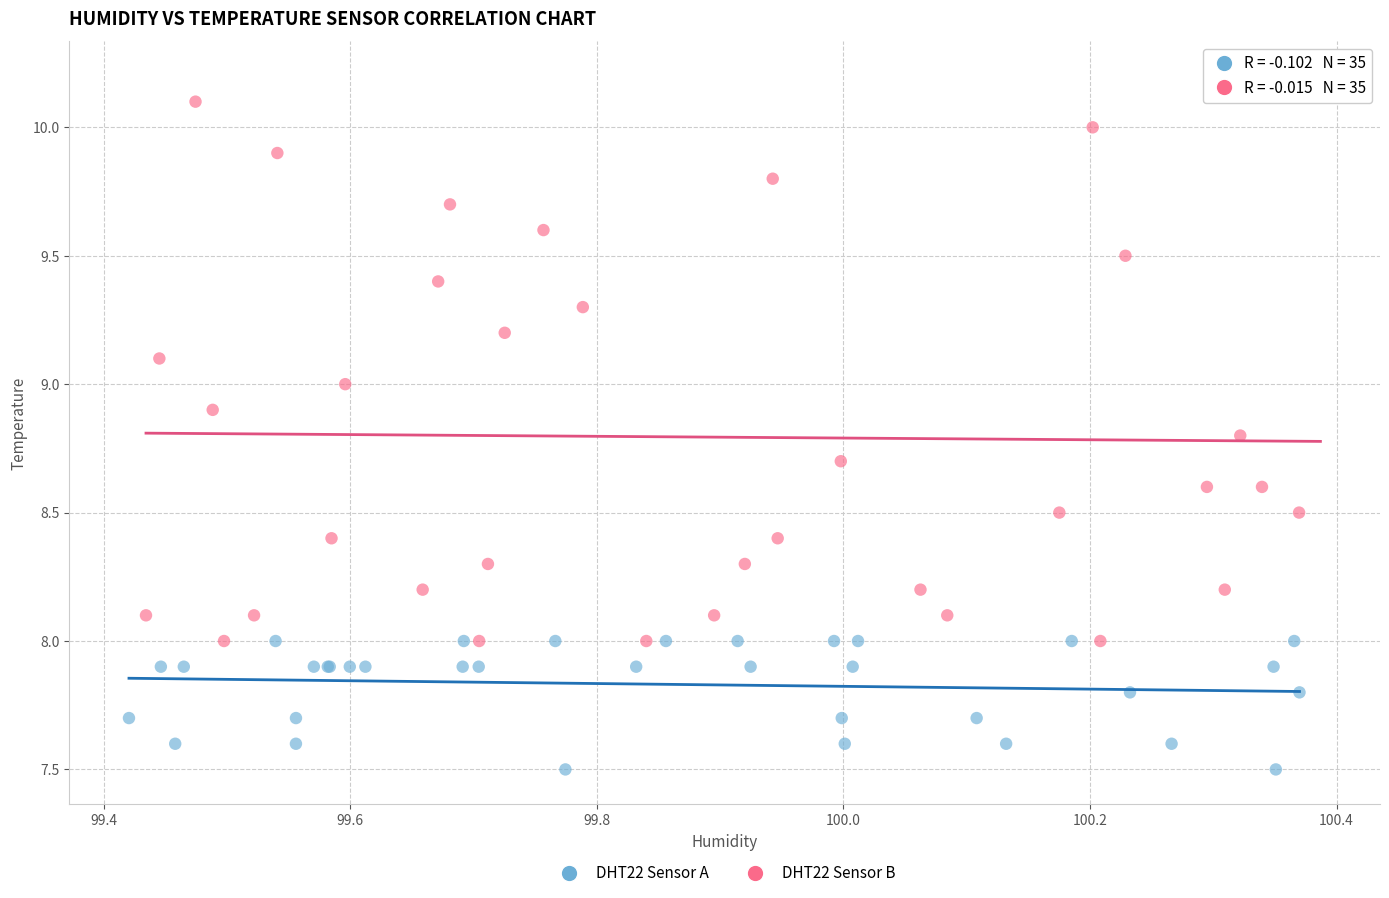

Which series has the largest Y range (max minus min)?

DHT22 Sensor B